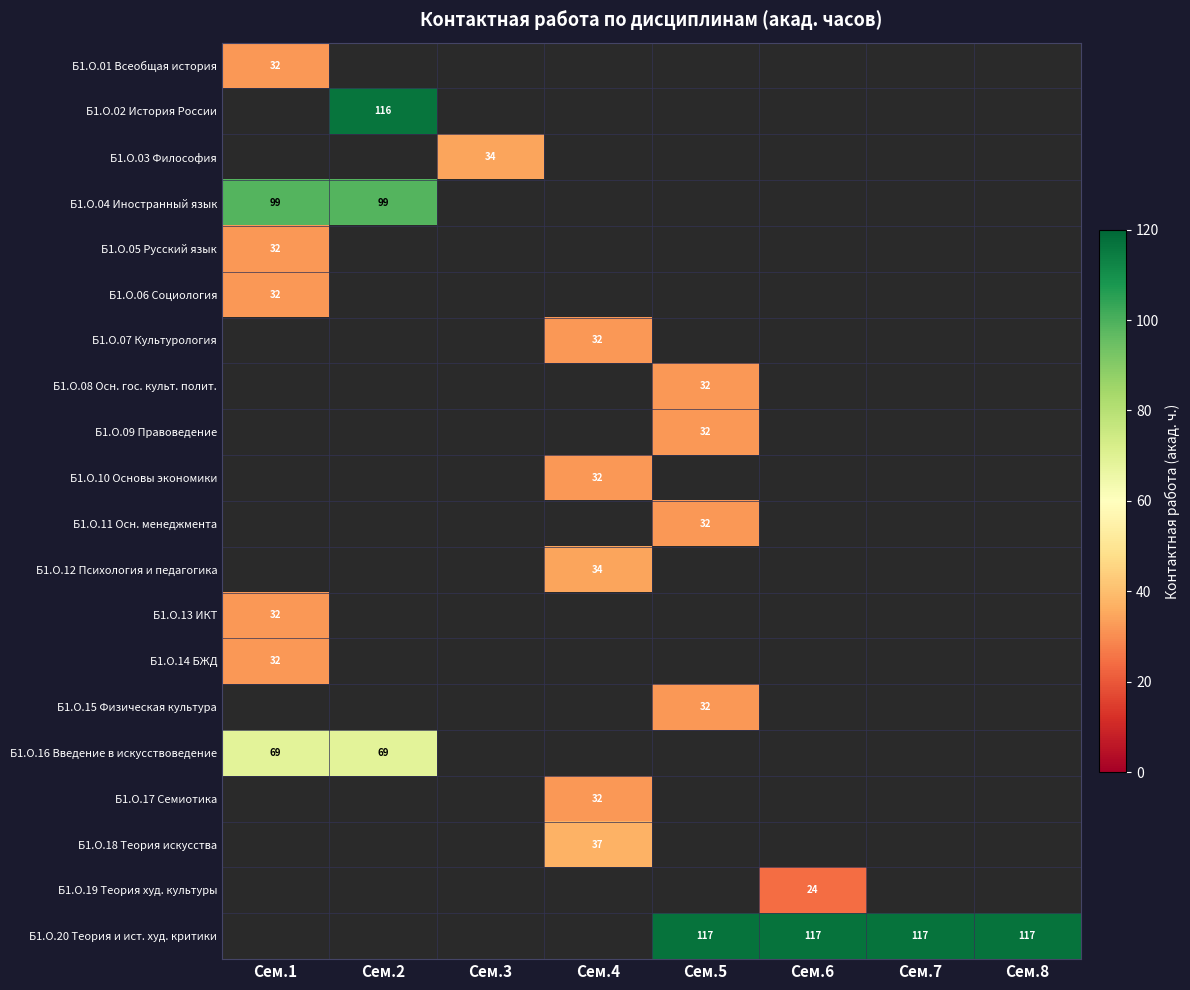

Is it true that Б1.О.06 Социология equals 32.0 at Сем.1?

True